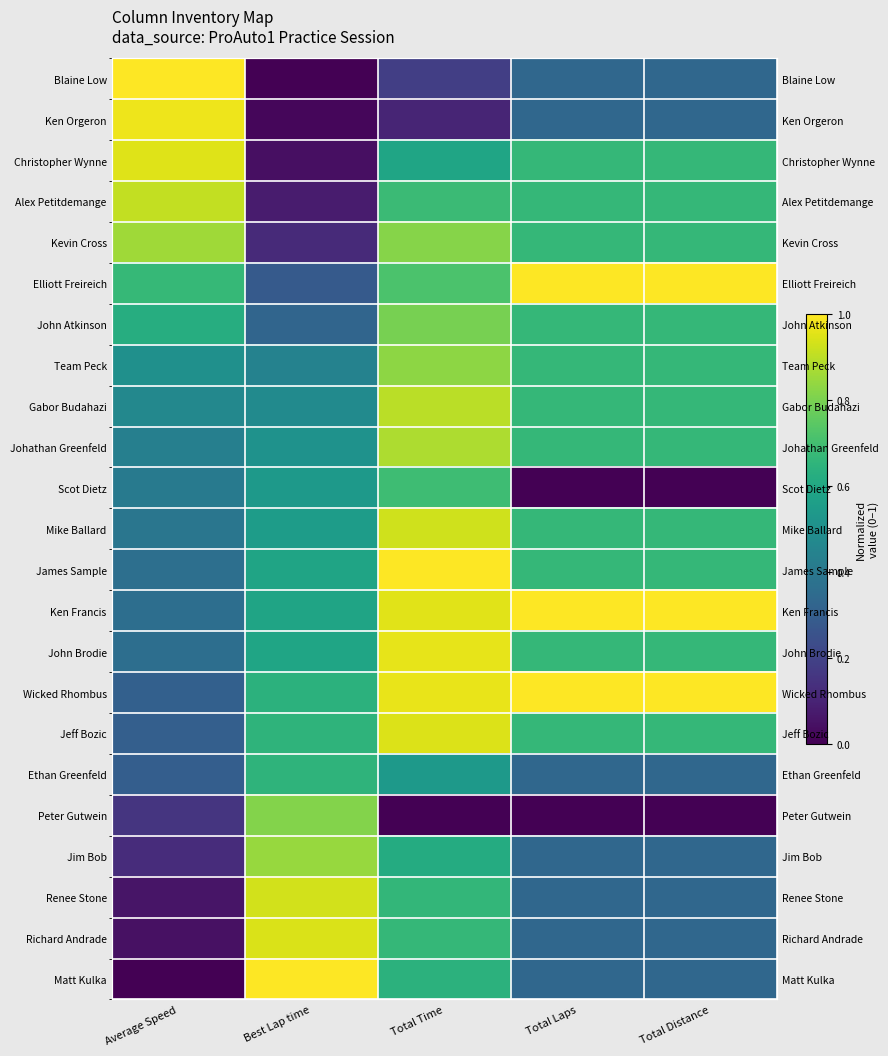

Rank the series at Total Laps from lowest to highest value.

Scot Dietz, Peter Gutwein, Blaine Low, Ken Orgeron, Ethan Greenfeld, Jim Bob, Renee Stone, Richard Andrade, Matt Kulka, Christopher Wynne, Alex Petitdemange, Kevin Cross, John Atkinson, Team Peck, Gabor Budahazi, Johathan Greenfeld, Mike Ballard, James Sample, John Brodie, Jeff Bozic, Elliott Freireich, Ken Francis, Wicked Rhombus